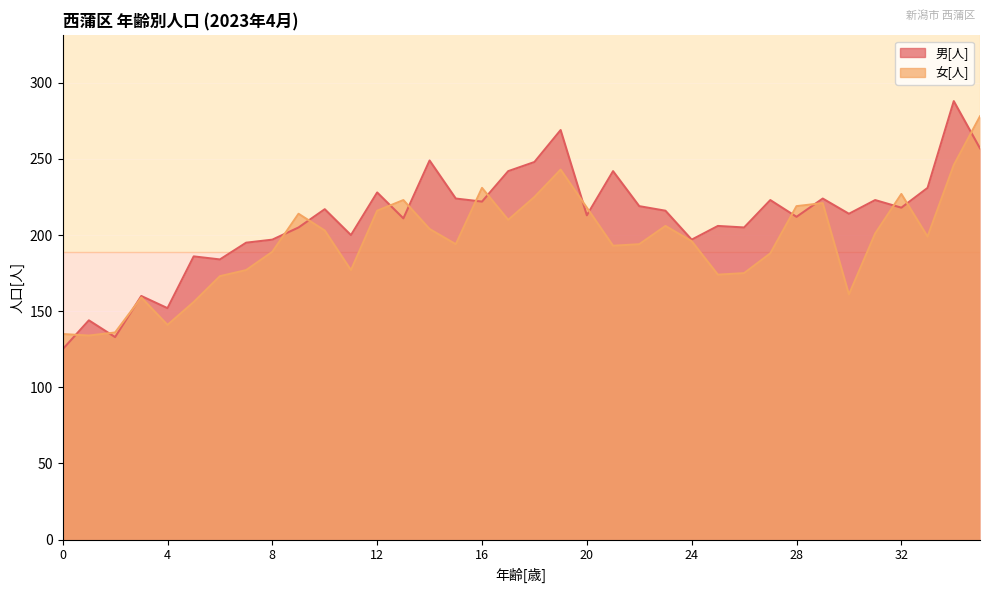

What is the average value of the 女[人] series?

195